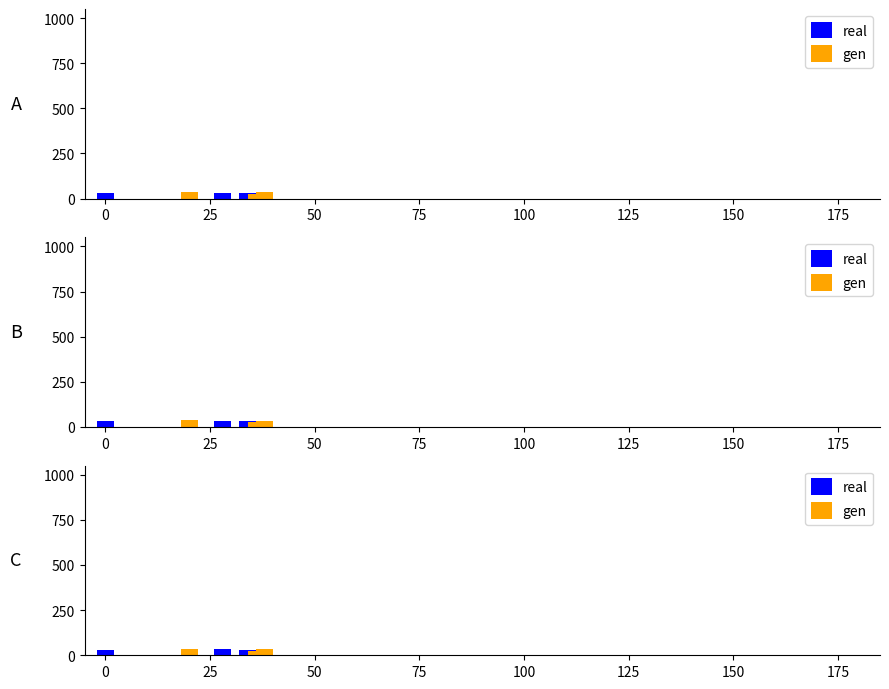

Is the value of gen at 25 greater than the value of real at 0?

No